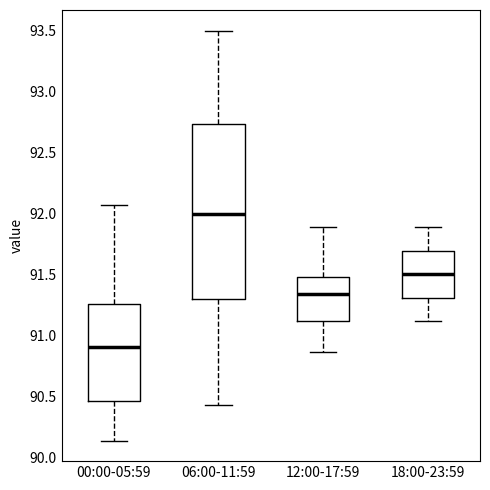

Reading left to right, transcribe this box plot: for each box, give where its median line is, the range the box spans, and where its two whiskers end, as read against the y-axis. The values are not printed on the chart, so give them approximately, as read against the axis.

00:00-05:59: median 90.90, box 90.45 to 91.25, whiskers 90.15 to 92.05
06:00-11:59: median 92.00, box 91.30 to 92.75, whiskers 90.45 to 93.50
12:00-17:59: median 91.35, box 91.10 to 91.50, whiskers 90.85 to 91.90
18:00-23:59: median 91.50, box 91.30 to 91.70, whiskers 91.10 to 91.90